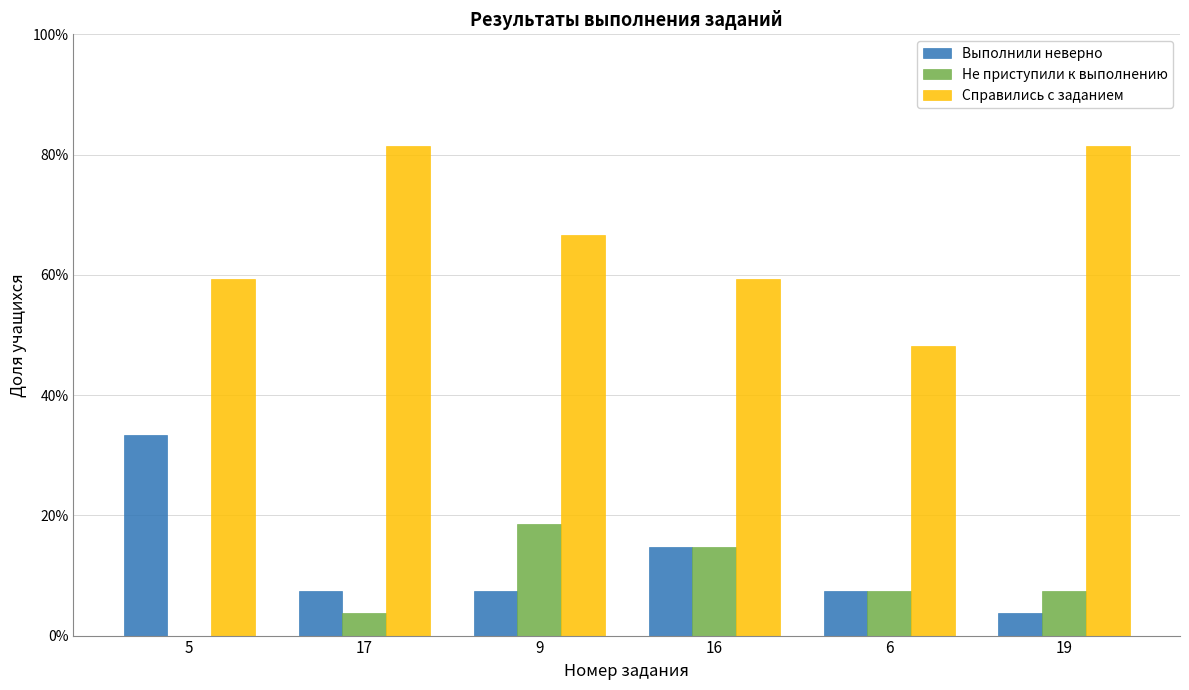

Does the chart contain stacked bars?

No